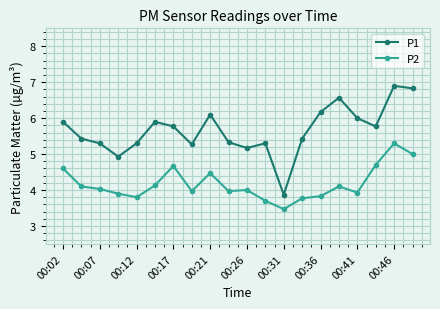

Reading left to right, what are all the values shown in this chart?

P1: 5.9	5.4	5.3	4.9	5.3	5.9	5.8	5.3	6.1	5.3	5.2	5.3	3.9	5.4	6.2	6.6	6.0	5.8	6.9	6.8
P2: 4.6	4.1	4.0	3.9	3.8	4.1	4.7	4.0	4.5	4.0	4.0	3.7	3.5	3.8	3.8	4.1	3.9	4.7	5.3	5.0